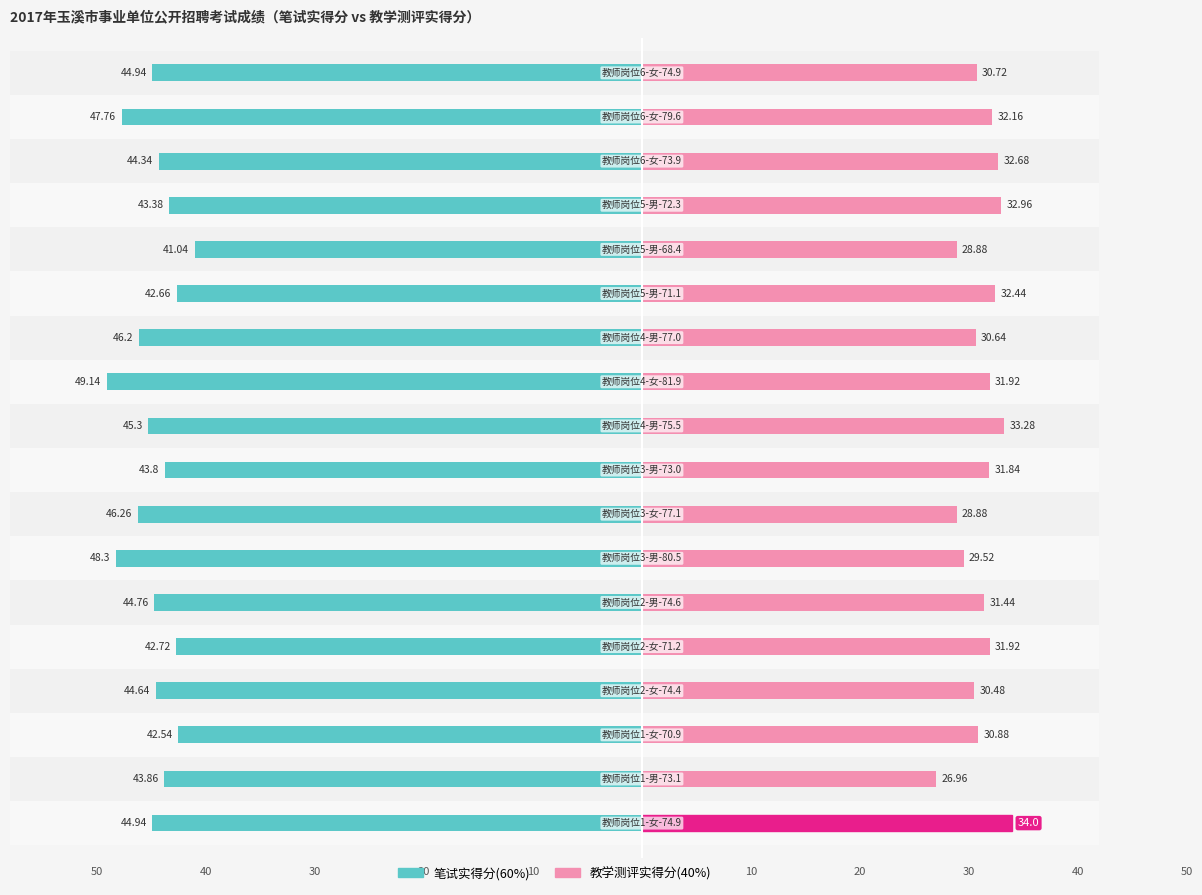

The Owner-occupied series shows -9.1 at −40. True or false?

False